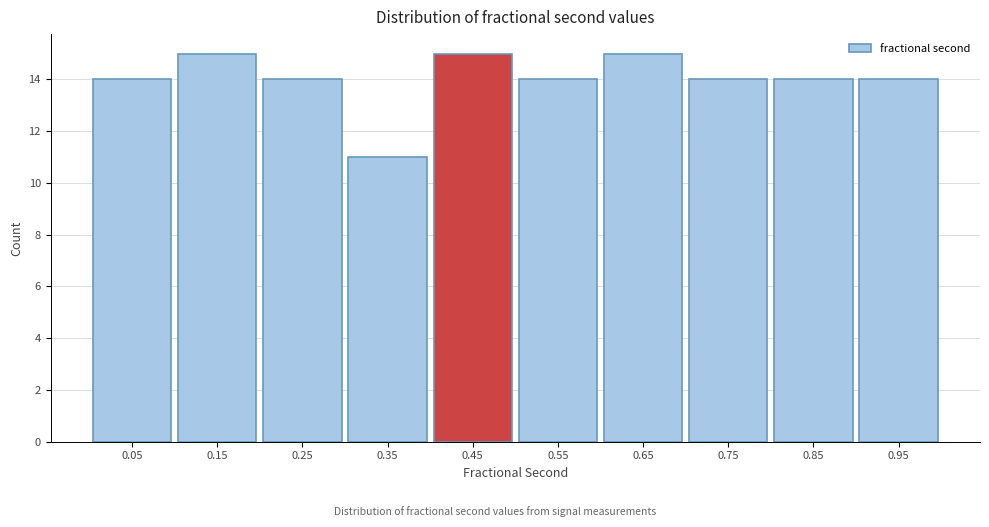

Reading left to right, list every bar in this chart as the range it spans on the x-axis followed by its height. The values are not printed on the chart, so give them approximately, as read against the axis.

0.0 to 0.1: 14
0.1 to 0.2: 15
0.2 to 0.3: 14
0.3 to 0.4: 11
0.4 to 0.5: 15
0.5 to 0.6: 14
0.6 to 0.7: 15
0.7 to 0.8: 14
0.8 to 0.9: 14
0.9 to 1.0: 14